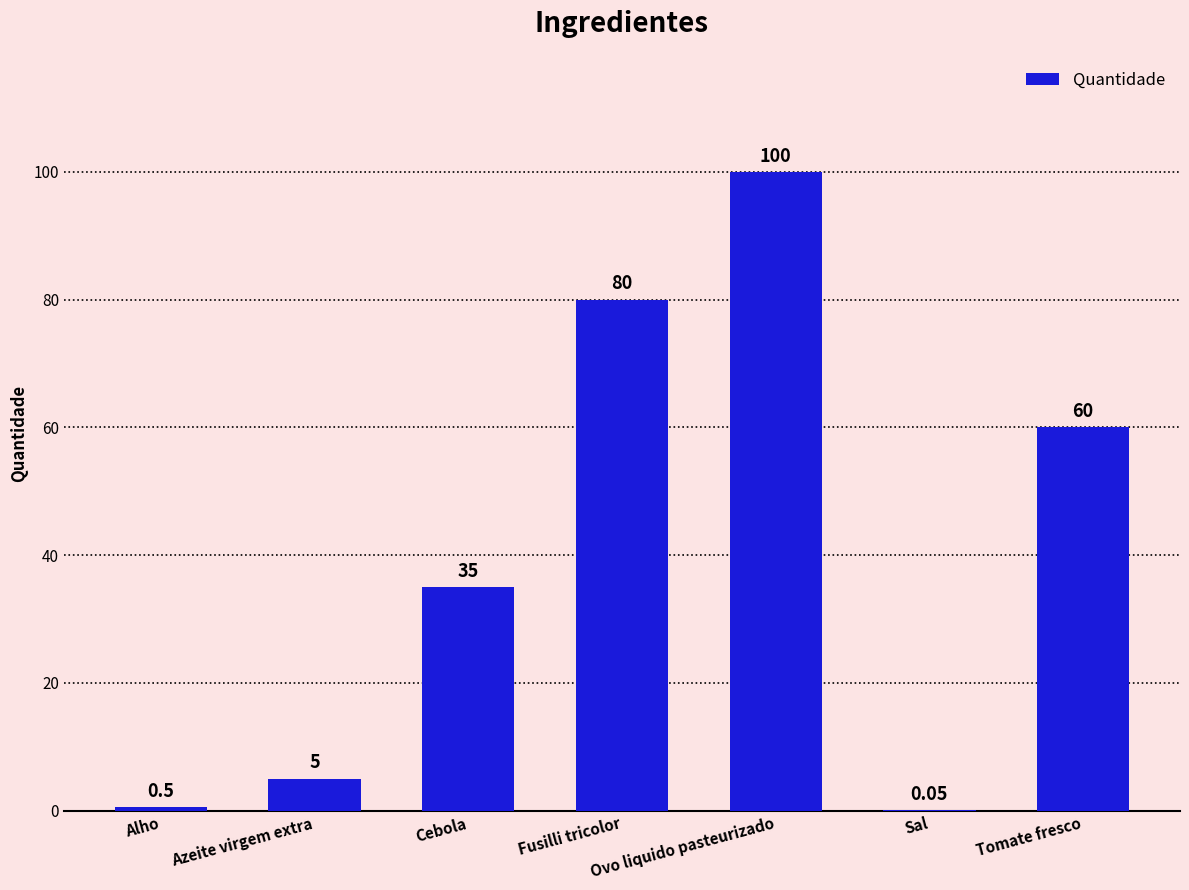

Which has a higher value, Azeite virgem extra or Cebola?

Cebola